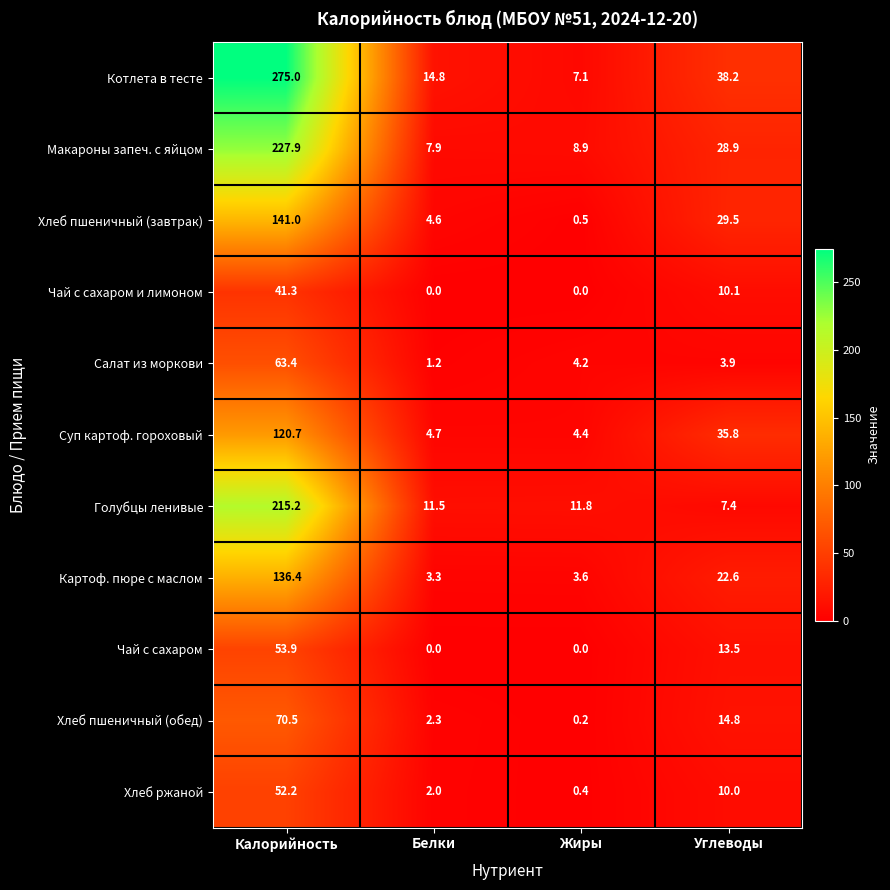

What is the difference between the highest and lowest values at Углеводы?

34.3